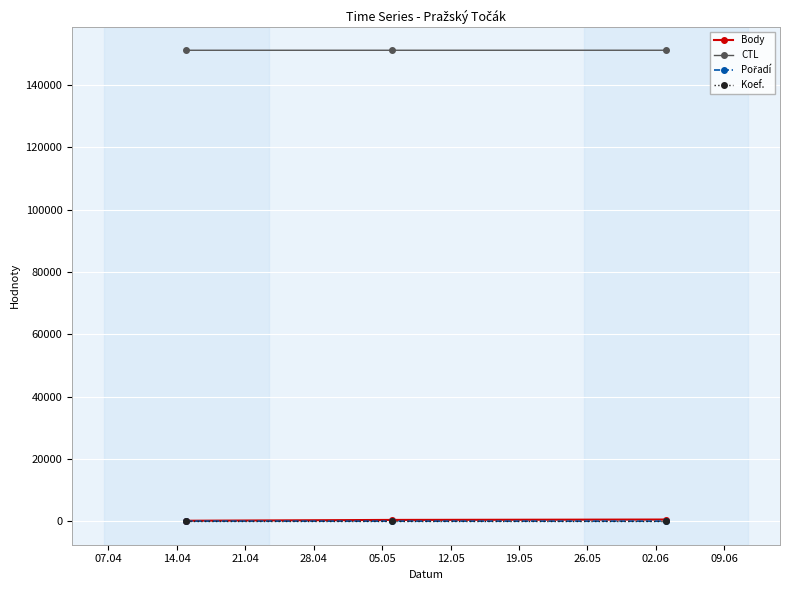

At how many categories does at least one series exceed 113637?

3